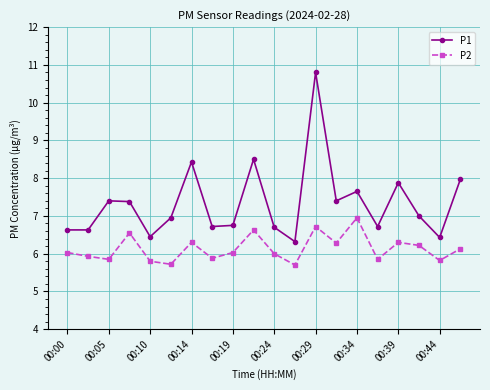

Which series has the widest spread of values?

P1